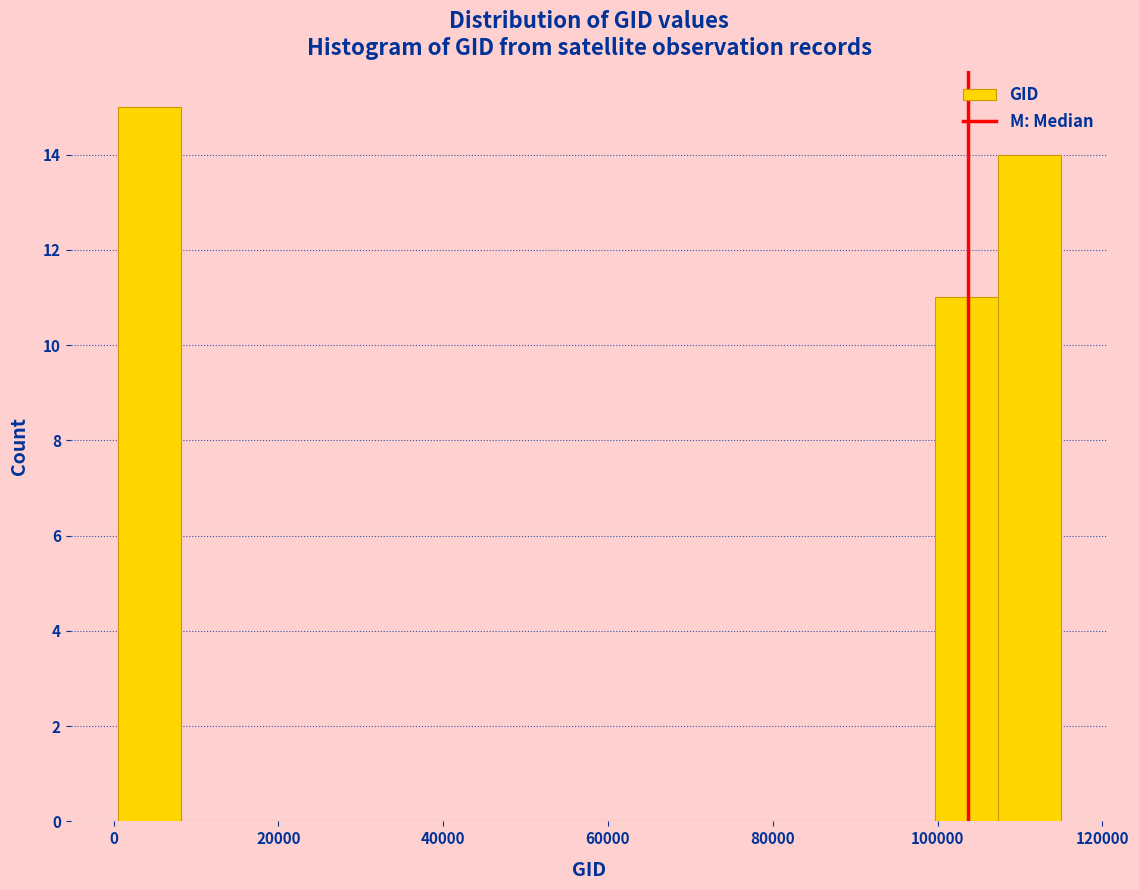

Around what value on the x-axis is the tallest bar? Give the approximate position of its centre, as read against the axis.

4000